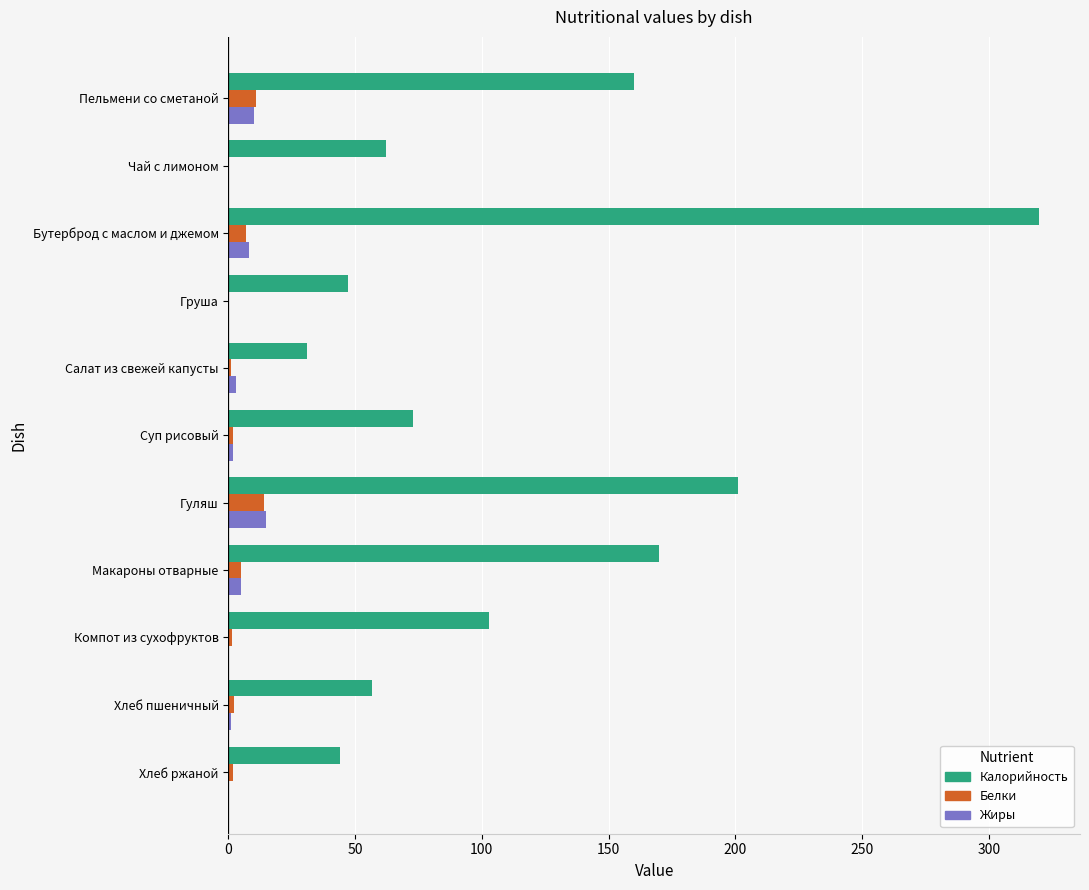

What is the sum of all Калорийность values?

1267.6